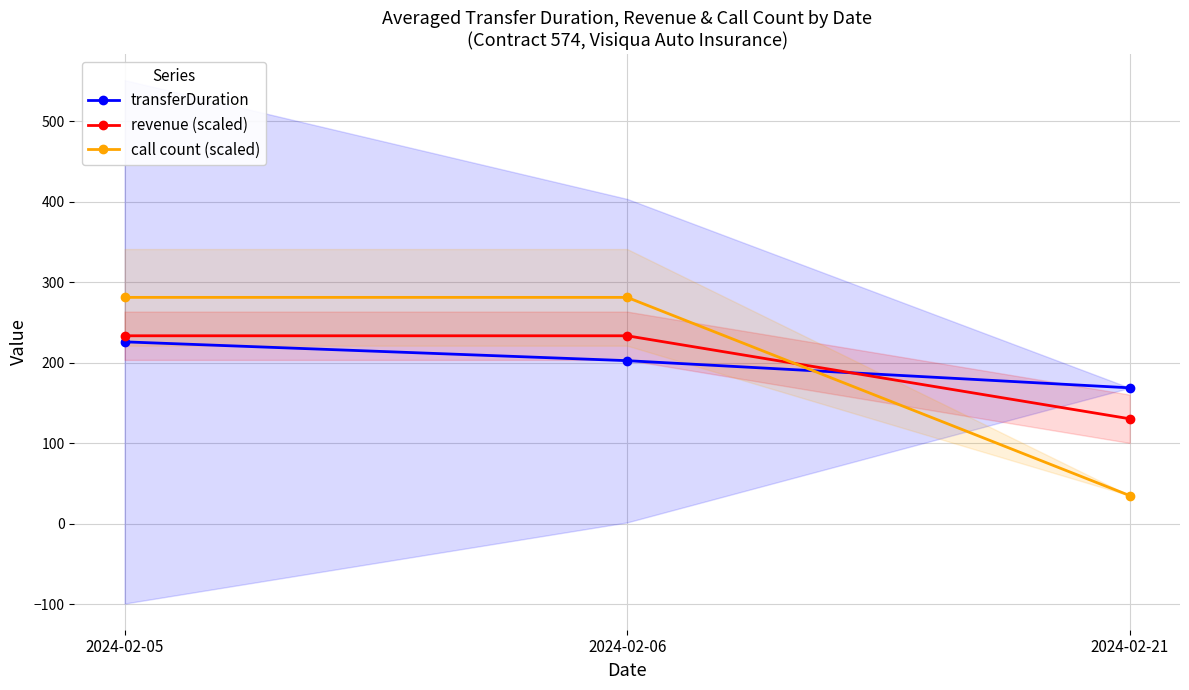

Rank the series at 2024-02-05 from lowest to highest value.

transferDuration, revenue (scaled), call count (scaled)